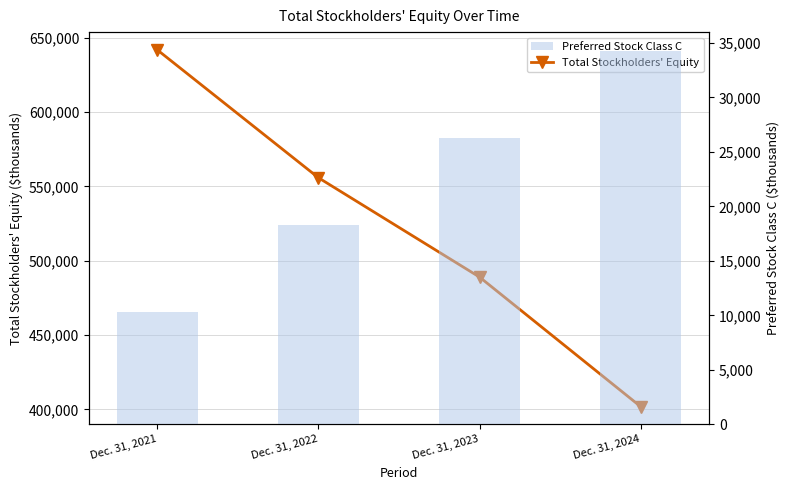

What are all the series names shown in the legend?

Total Stockholders' Equity, Preferred Stock Class C